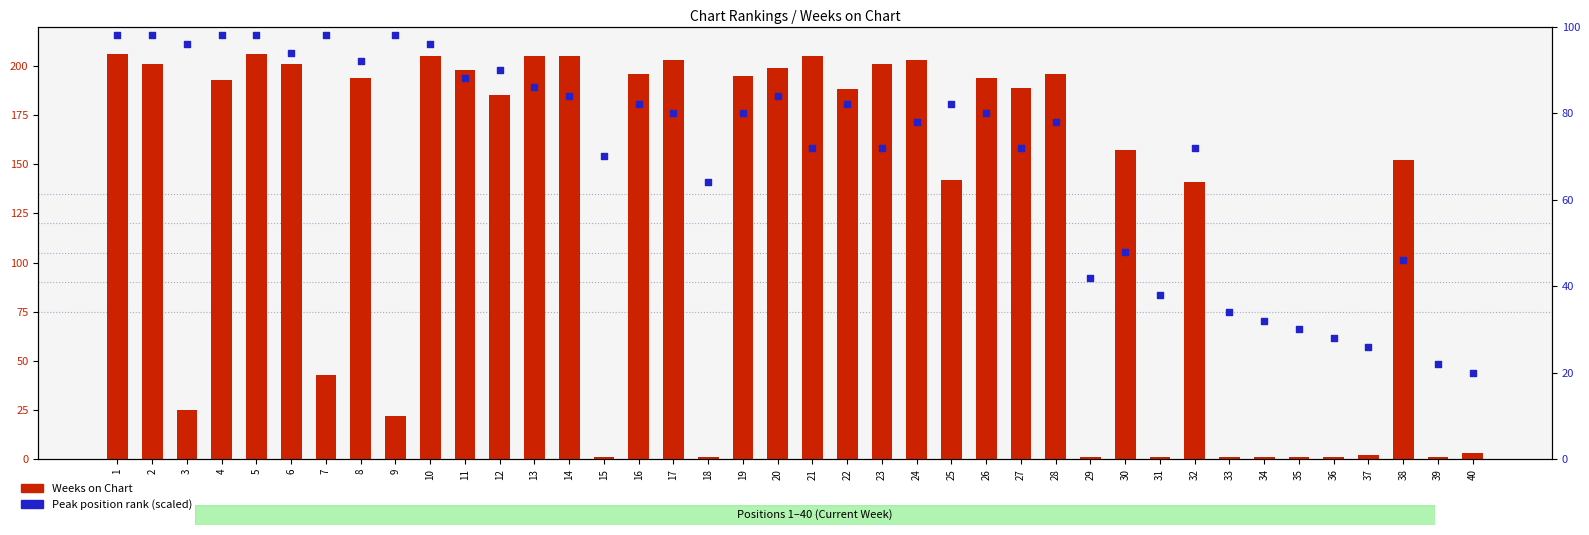

What is the total value across all series at 12?

275